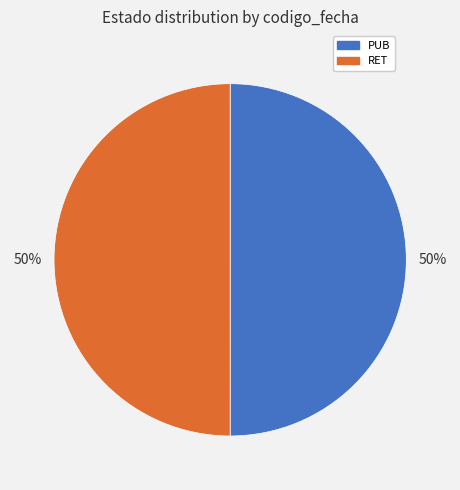

True or false: PUB accounts for 50% of the total.

True